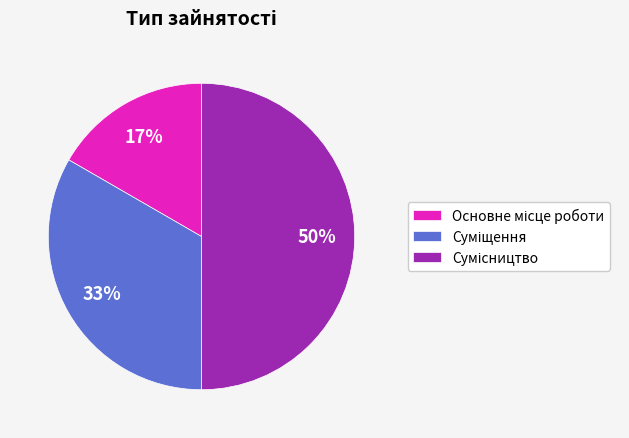

To the nearest percent, what is the difference between the largest and smallest slice percentages?

33%